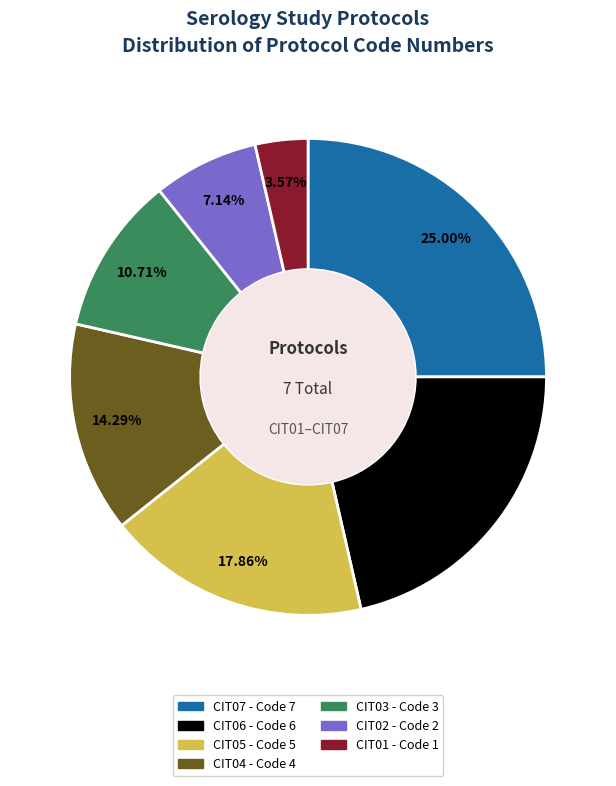

Is there a majority slice in this chart?

No